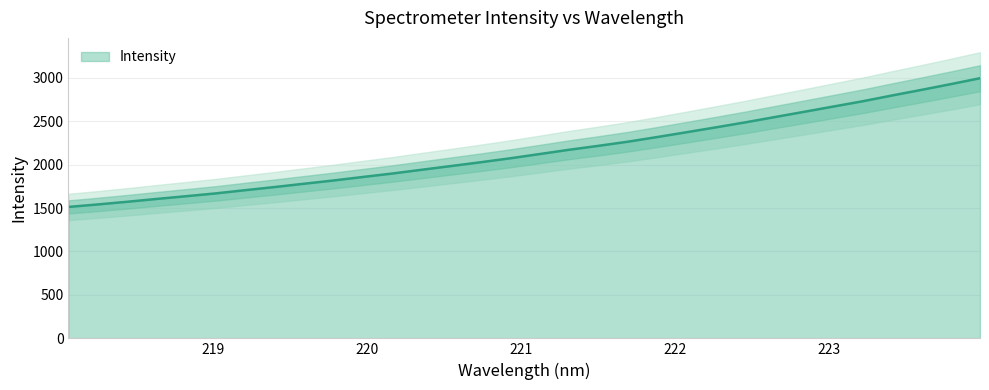

How many distinct data groups are displayed?

1